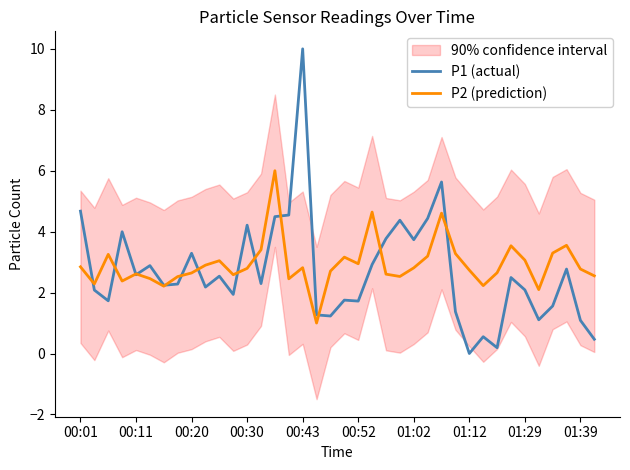

Which series has the largest range (max minus min)?

P1 (actual)